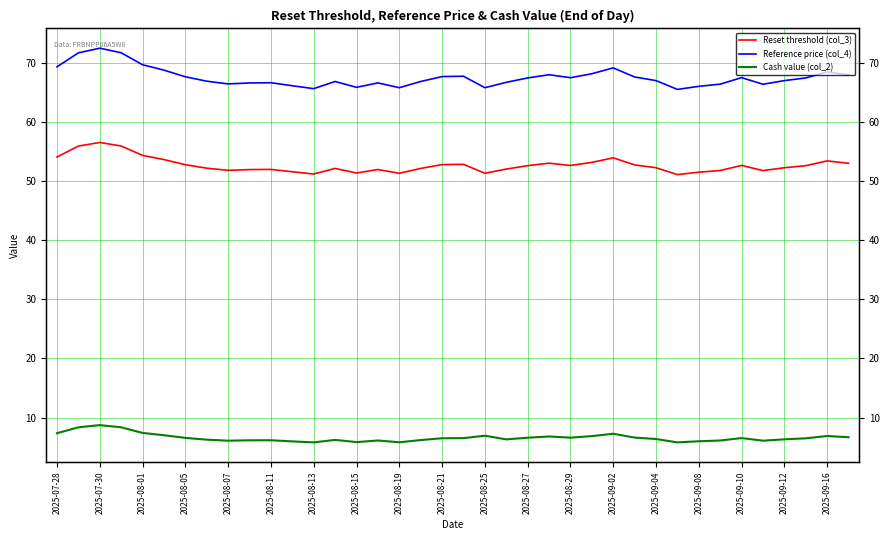

At which label does Cash value (col_2) first exceed 6?

2025-07-28